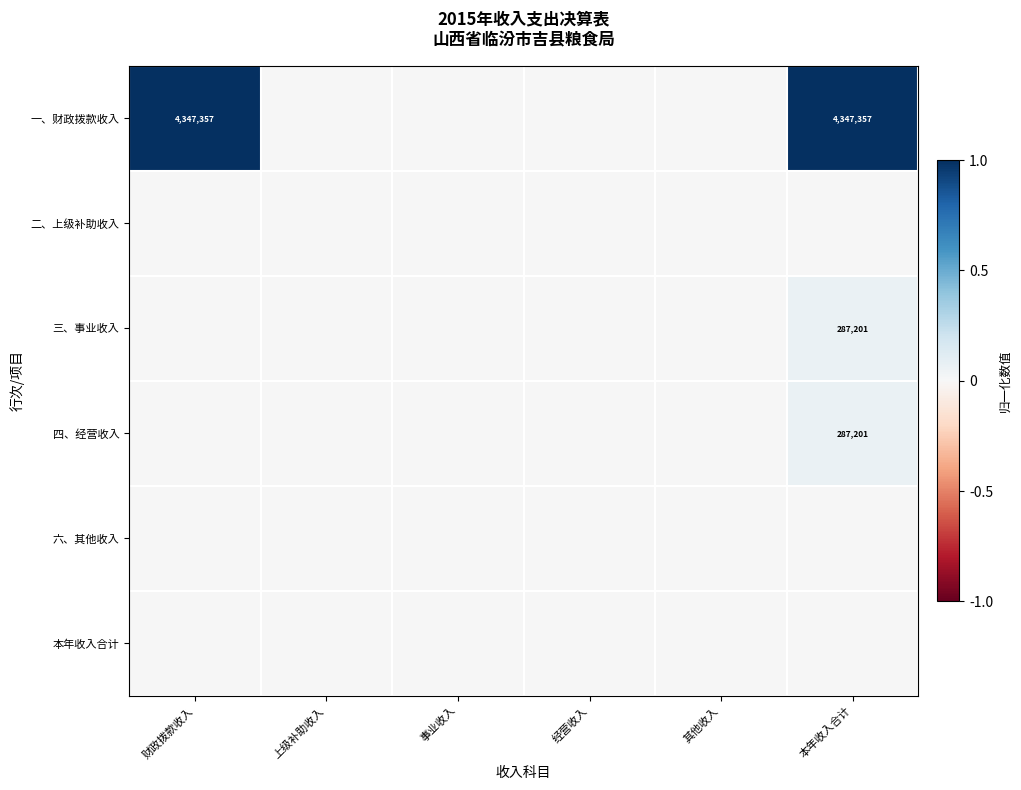

The 一、财政拨款收入 series shows 2102624 at 财政拨款收入. True or false?

False